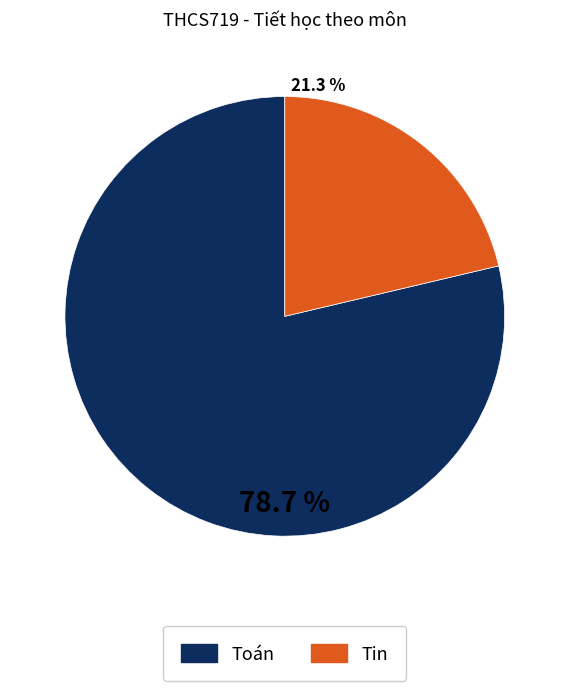

Is there any slice that represents more than half of the pie?

Yes